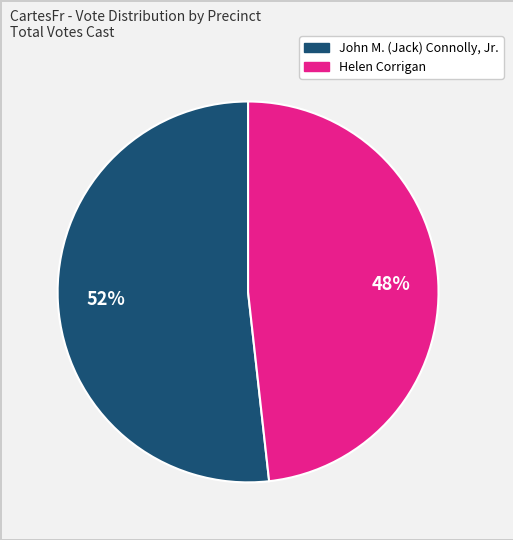

To the nearest percent, what is the combined percentage of Helen Corrigan and John M. (Jack) Connolly, Jr.?

100%